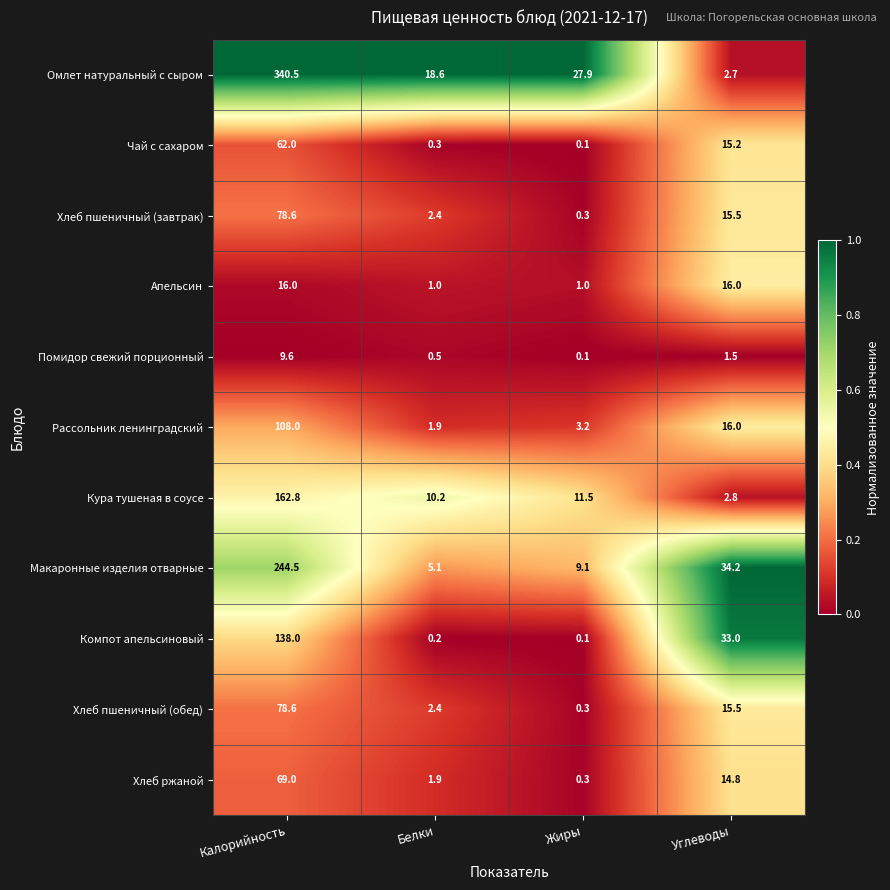

True or false: Компот апельсиновый has a value of 20.5 at Углеводы.

False